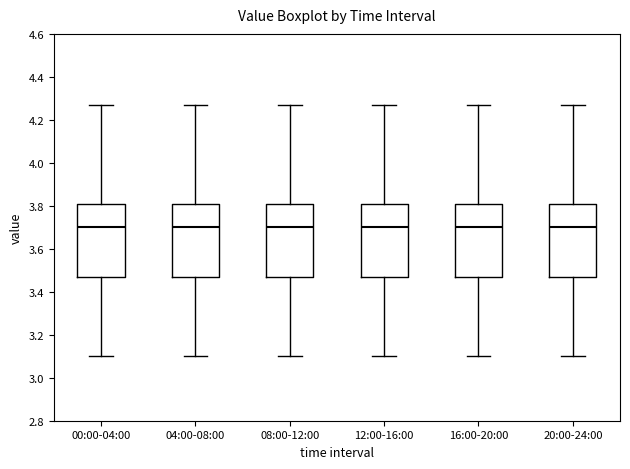

Reading left to right, read every box against the y-axis: the position of its median line, the range the box covers, and the ends of its whiskers. The values are not printed on the chart, so give them approximately, as read against the axis.

00:00-04:00: median 3.70, box 3.48 to 3.80, whiskers 3.10 to 4.28
04:00-08:00: median 3.70, box 3.48 to 3.80, whiskers 3.10 to 4.28
08:00-12:00: median 3.70, box 3.48 to 3.80, whiskers 3.10 to 4.28
12:00-16:00: median 3.70, box 3.48 to 3.80, whiskers 3.10 to 4.28
16:00-20:00: median 3.70, box 3.48 to 3.80, whiskers 3.10 to 4.28
20:00-24:00: median 3.70, box 3.48 to 3.80, whiskers 3.10 to 4.28